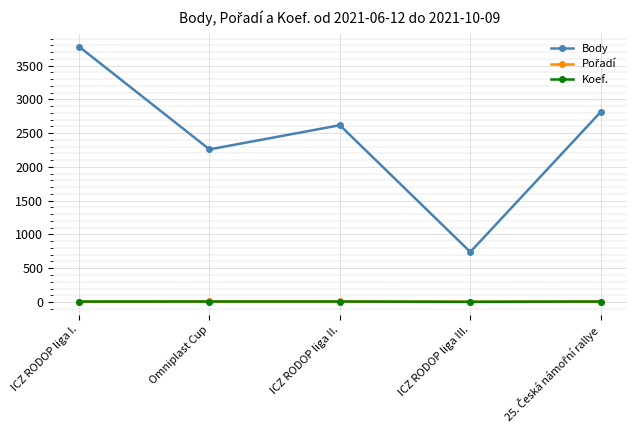

What is the total value across all series at Omniplast Cup?

2276